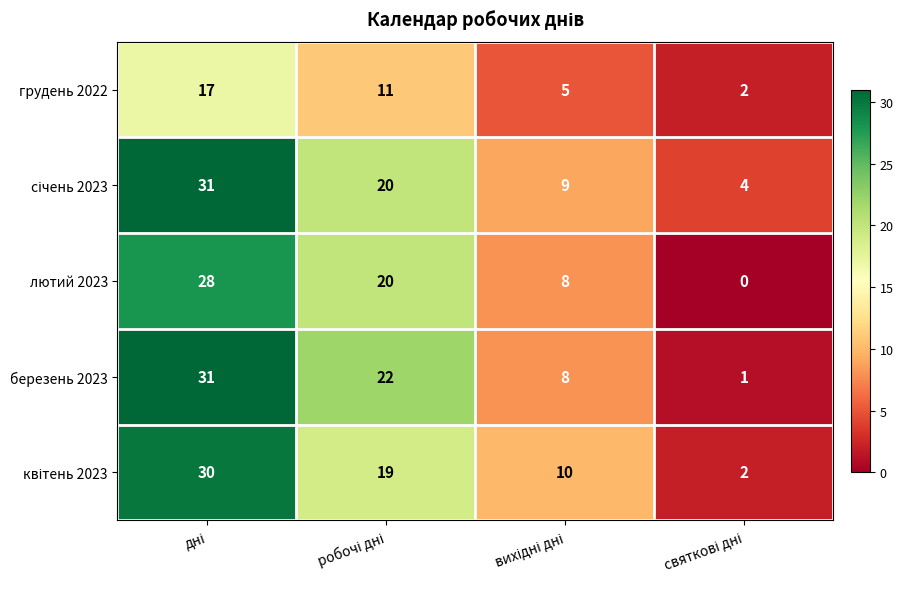

What is the sum of all лютий 2023 values?

56